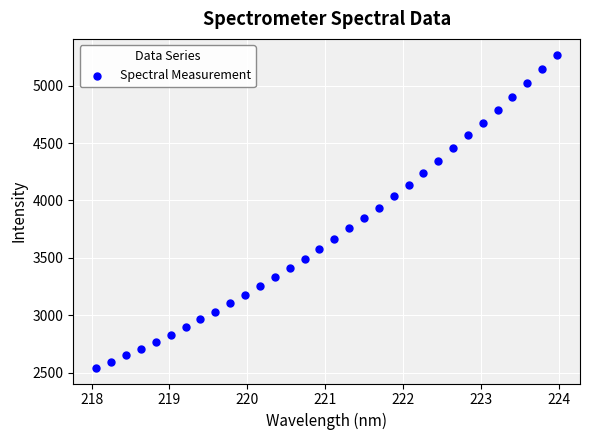

What is the range of Y values (max minus min)?

2730.3